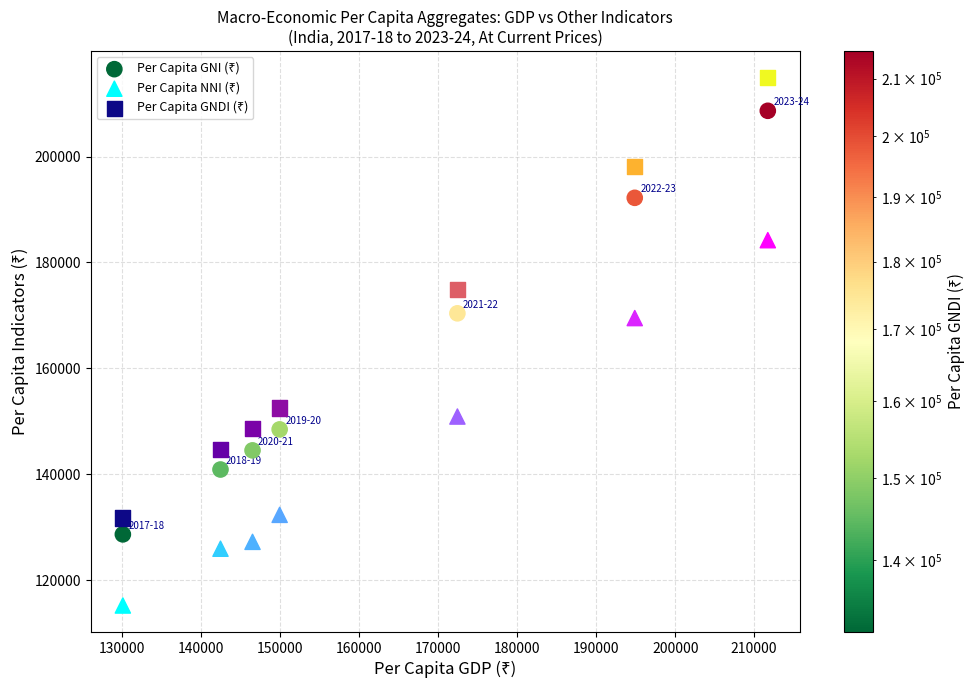

Across all data points, what is the range of Y values (max minus min)?

99727